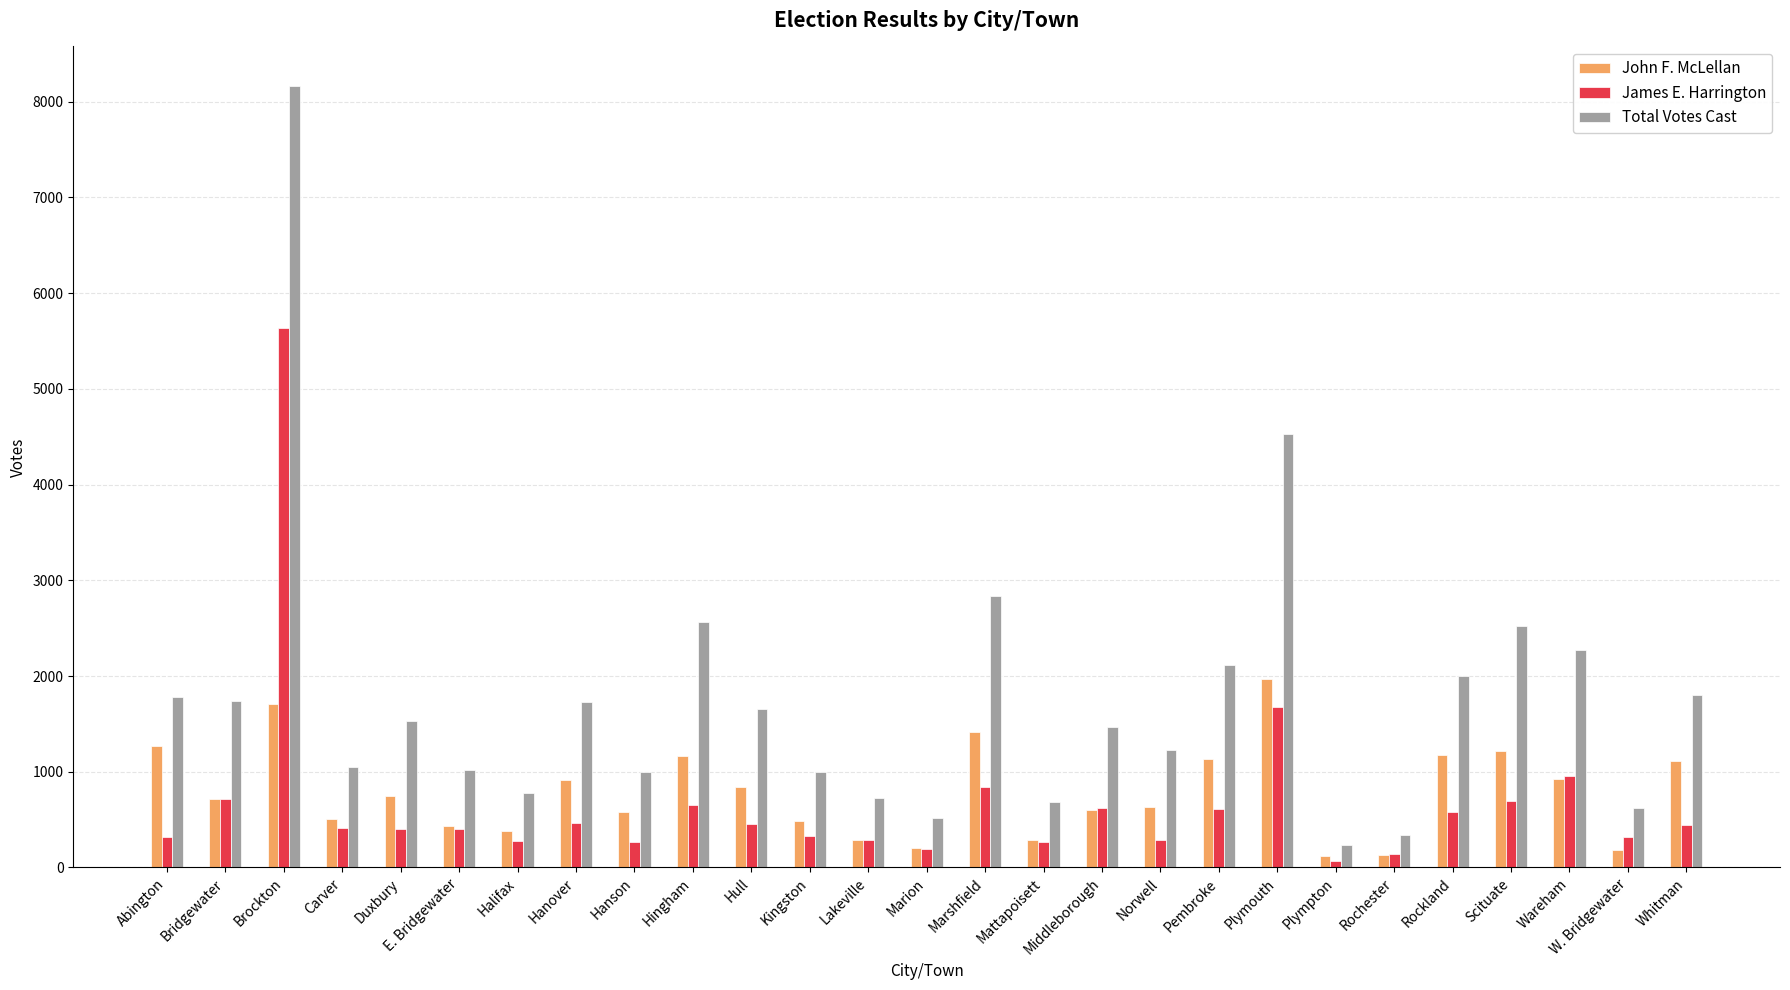

What are all the series names shown in the legend?

John F. McLellan, James E. Harrington, Total Votes Cast